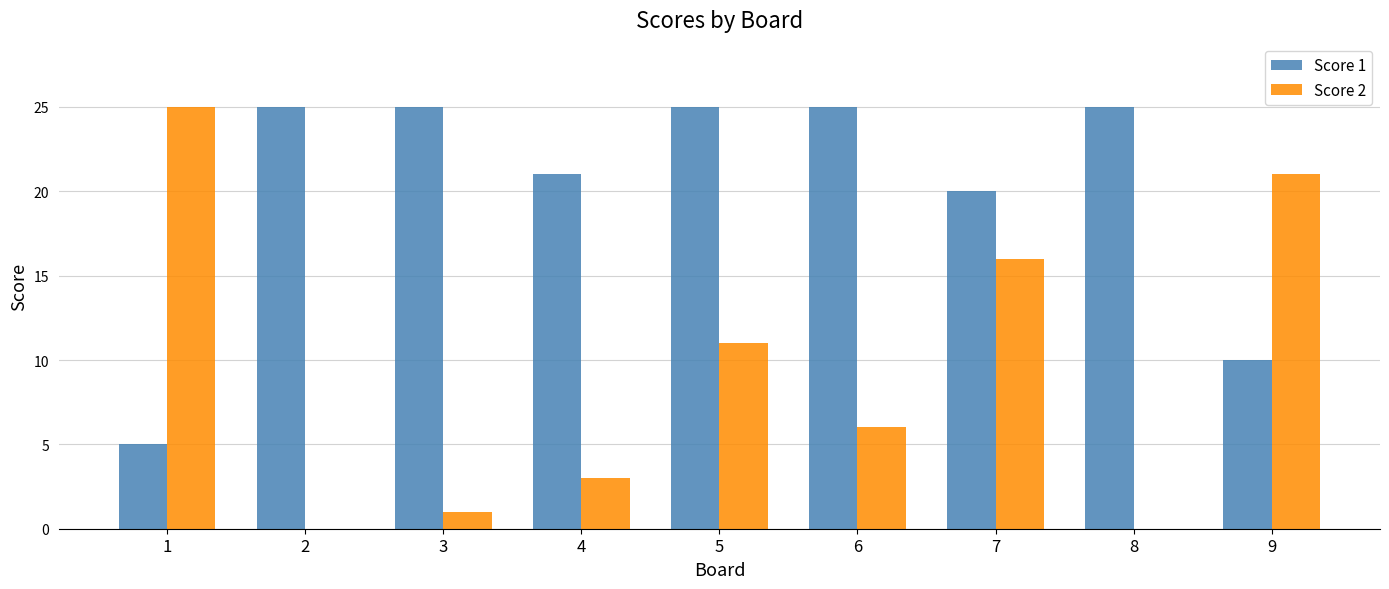

Reading right to left, extract all data points from this chart.

Score 1: 9=10	8=25	7=20	6=25	5=25	4=21	3=25	2=25	1=5
Score 2: 9=21	8=0	7=16	6=6	5=11	4=3	3=1	2=0	1=25